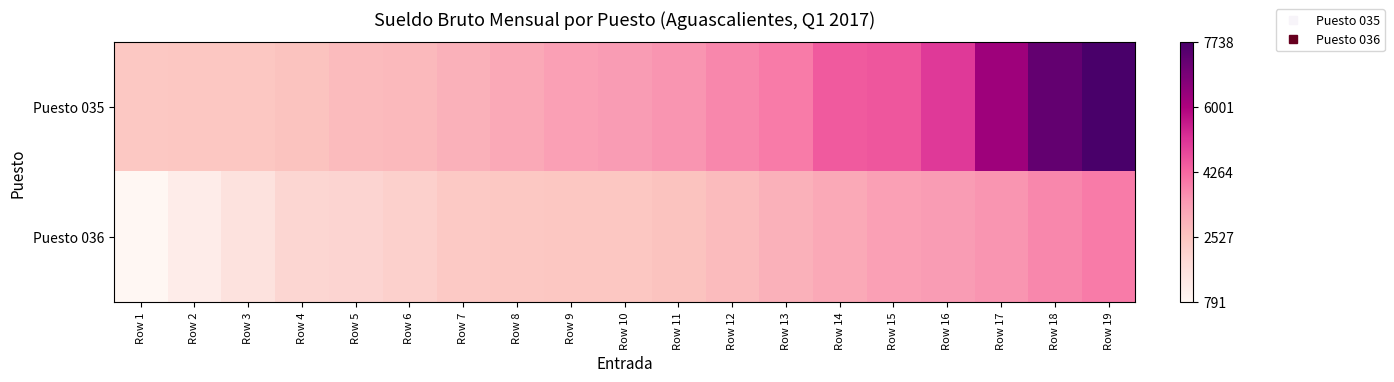

Reading left to right, list all the values displayed in this chart.

Puesto 035: Row 1=-0.5	Row 2=-0.5	Row 3=-0.5	Row 4=-0.5	Row 5=-0.4	Row 6=-0.4	Row 7=-0.4	Row 8=-0.3	Row 9=-0.3	Row 10=-0.2	Row 11=-0.2	Row 12=-0.1	Row 13=-0.1	Row 14=0.1	Row 15=0.1	Row 16=0.2	Row 17=0.6	Row 18=0.9	Row 19=1.0
Puesto 036: Row 1=-1.0	Row 2=-0.9	Row 3=-0.8	Row 4=-0.7	Row 5=-0.6	Row 6=-0.6	Row 7=-0.5	Row 8=-0.5	Row 9=-0.5	Row 10=-0.5	Row 11=-0.5	Row 12=-0.4	Row 13=-0.4	Row 14=-0.3	Row 15=-0.3	Row 16=-0.2	Row 17=-0.2	Row 18=-0.1	Row 19=-0.1